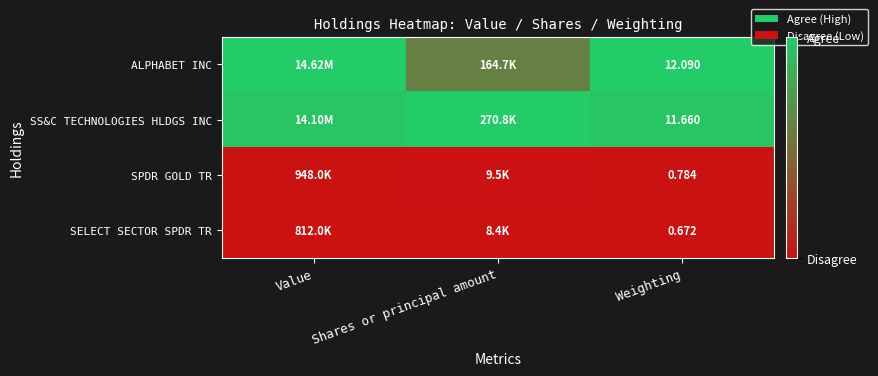

Rank the series at Weighting from lowest to highest value.

SELECT SECTOR SPDR TR, SPDR GOLD TR, SS&C TECHNOLOGIES HLDGS INC, ALPHABET INC